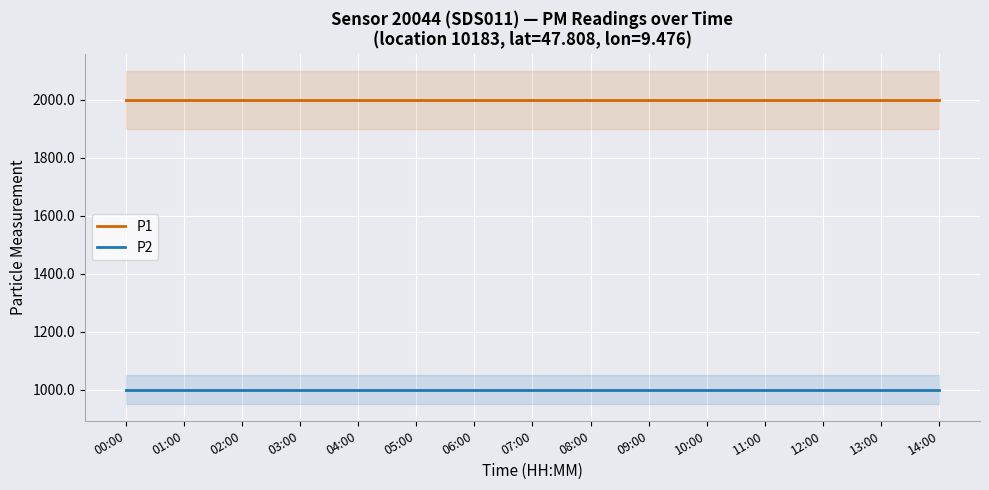

At 12:00, list the series in order from largest to smallest.

P1, P2